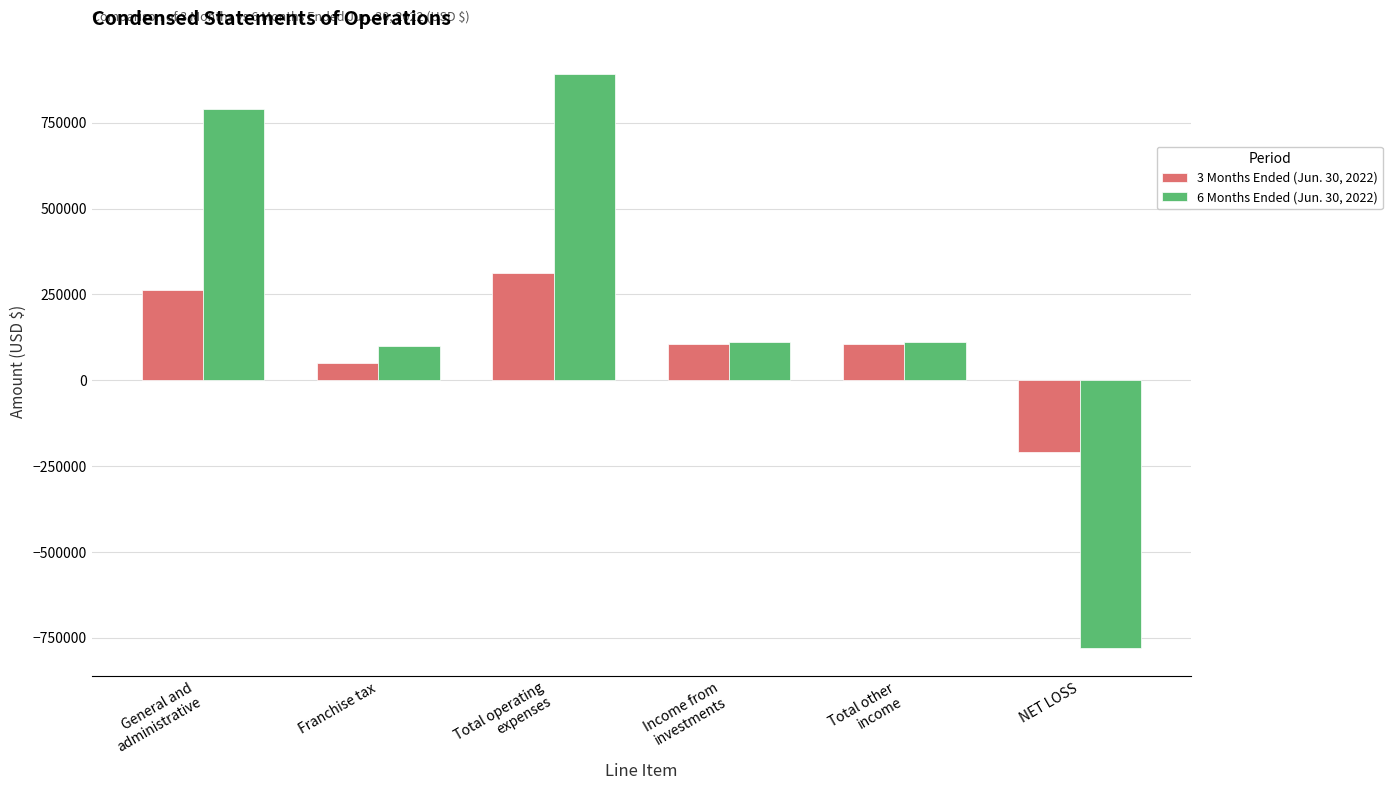

Reading left to right, extract all data points from this chart.

3 Months Ended (Jun. 30, 2022): 263000	50000	313000	104347	104347	-208653
6 Months Ended (Jun. 30, 2022): 790059	100000	890059	112124	112124	-777935